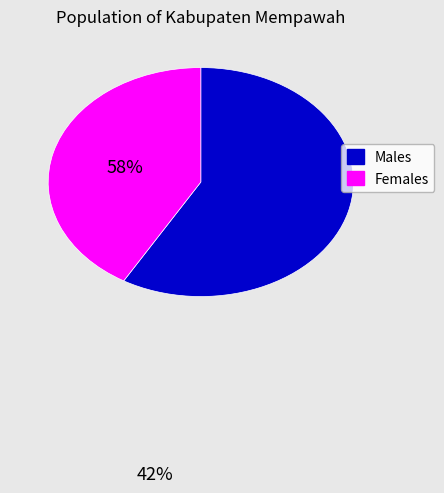

Is there any slice that represents more than half of the pie?

Yes